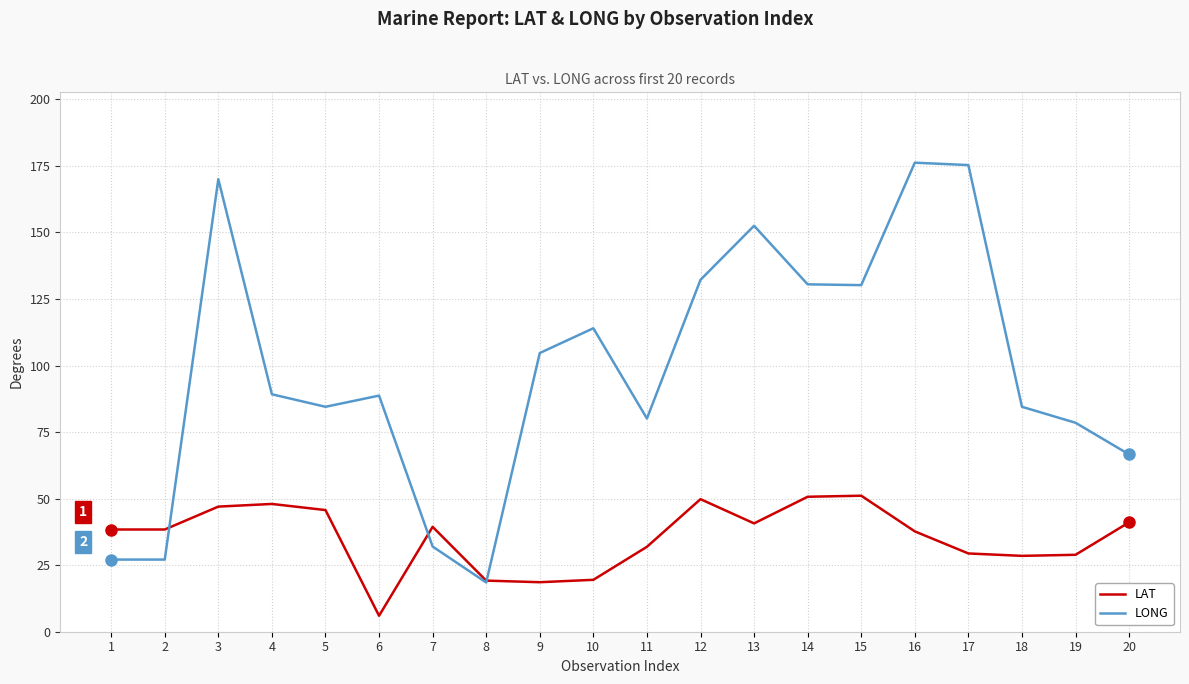

At which label is LONG closest to 97?

9